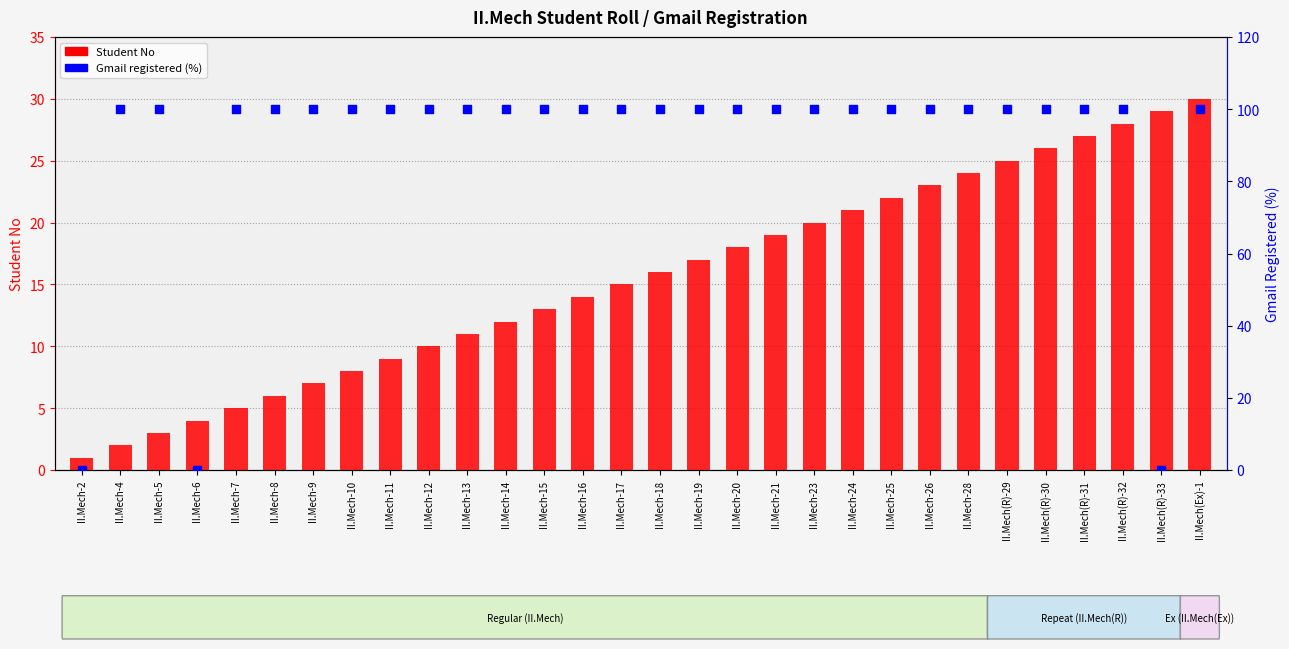

Is the value of Gmail registered (%) at II.Mech-11 greater than the value of Student No at II.Mech-18?

Yes